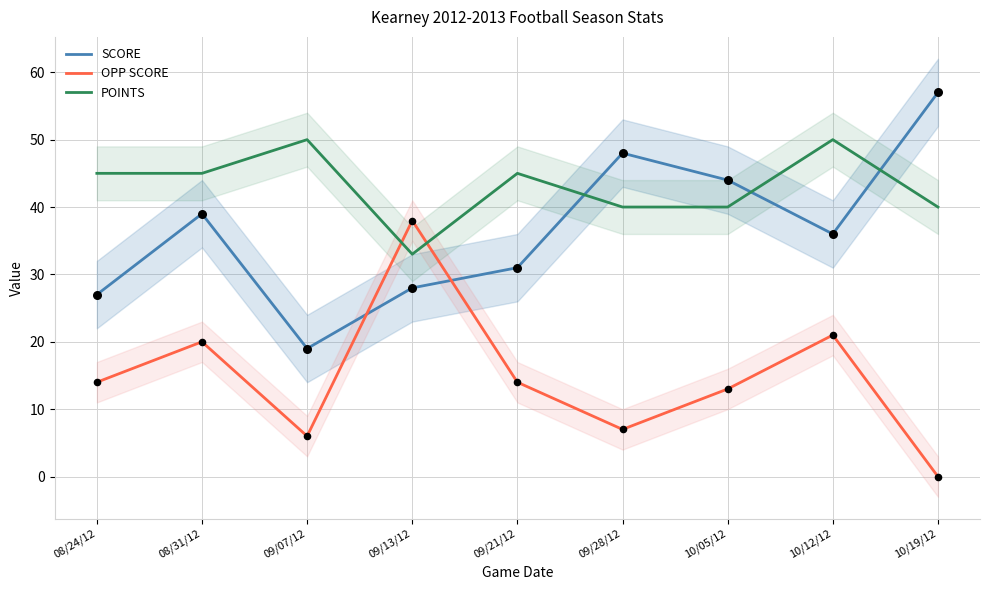

Is the value of SCORE at 10/12/12 greater than the value of POINTS at 09/28/12?

No